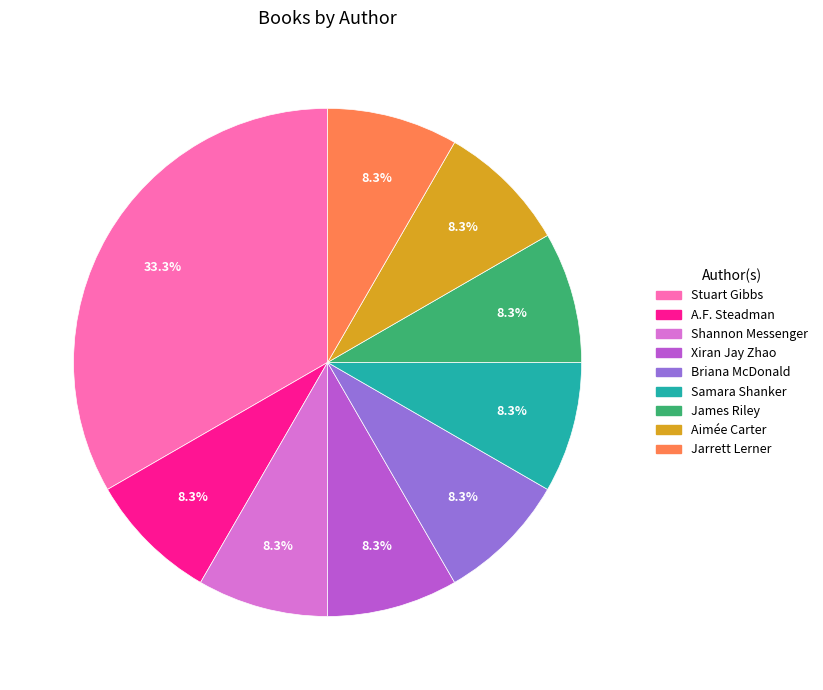

What is the ratio of the value at Stuart Gibbs to the value at Shannon Messenger?

4.0